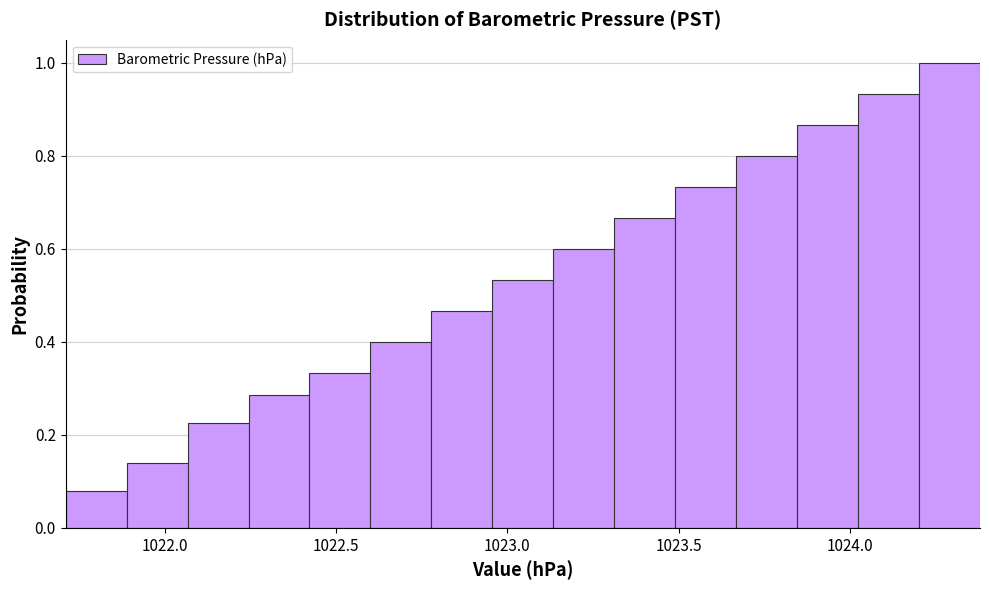

Read against the x-axis, roughly where is the centre of the tallest bar?

1024.30